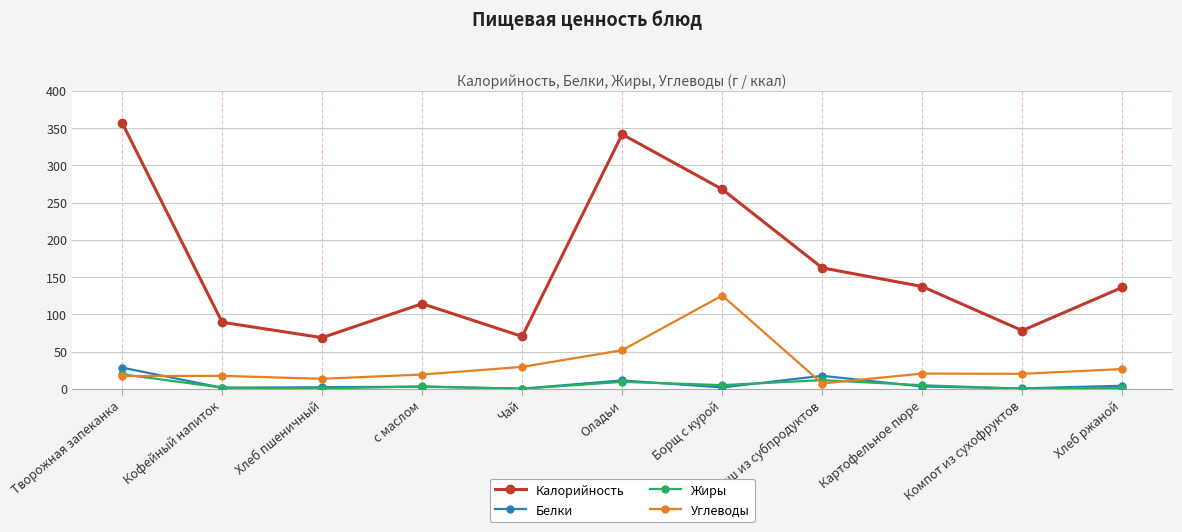

Rank the series by their maximum value, from highest to lowest.

Калорийность, Углеводы, Белки, Жиры